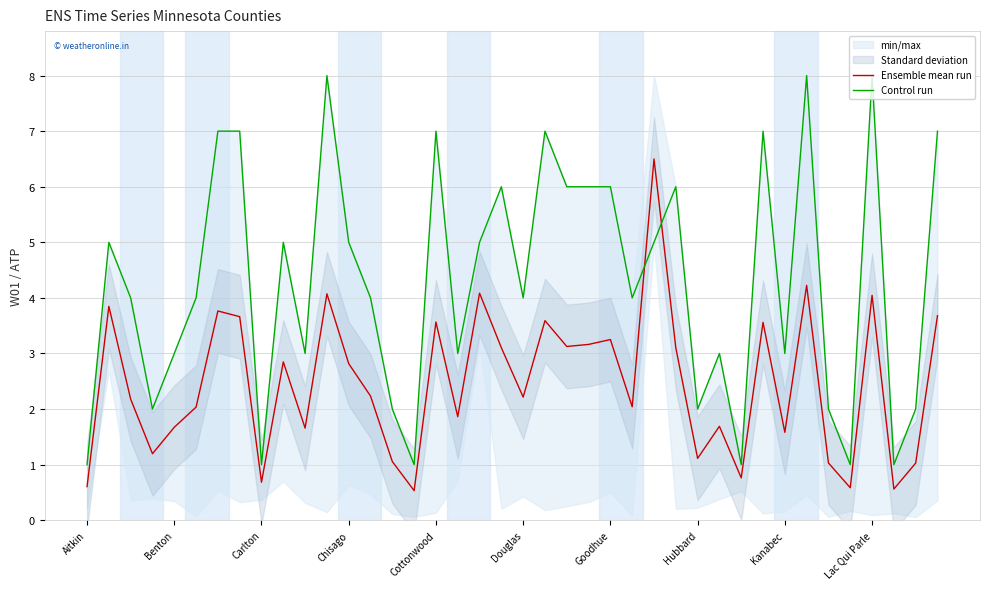

At 38, list the series in order from largest to smallest.

Control run, Ensemble mean run